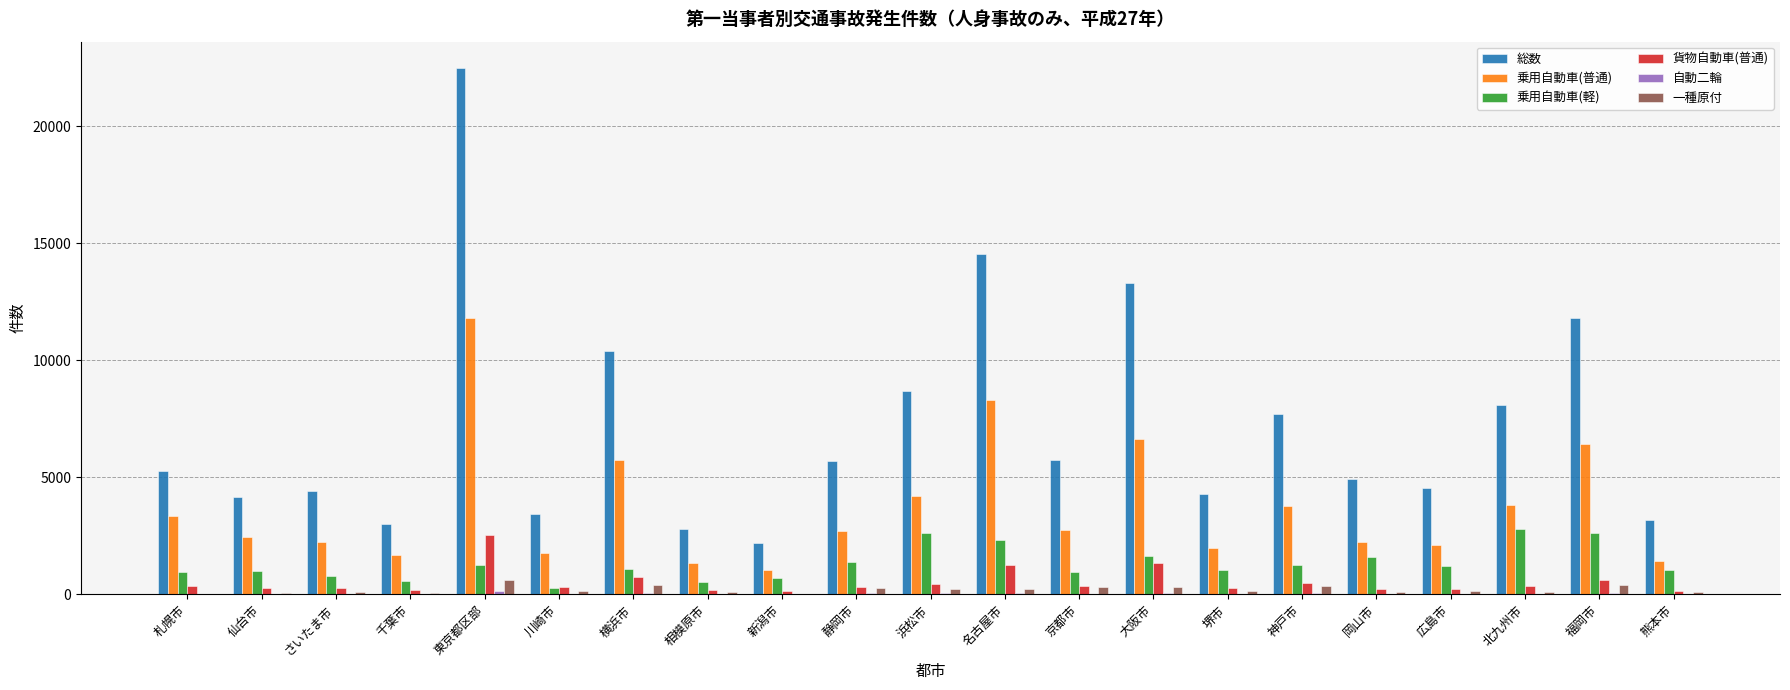

Is it true that 総数 equals 3159 at 熊本市?

True